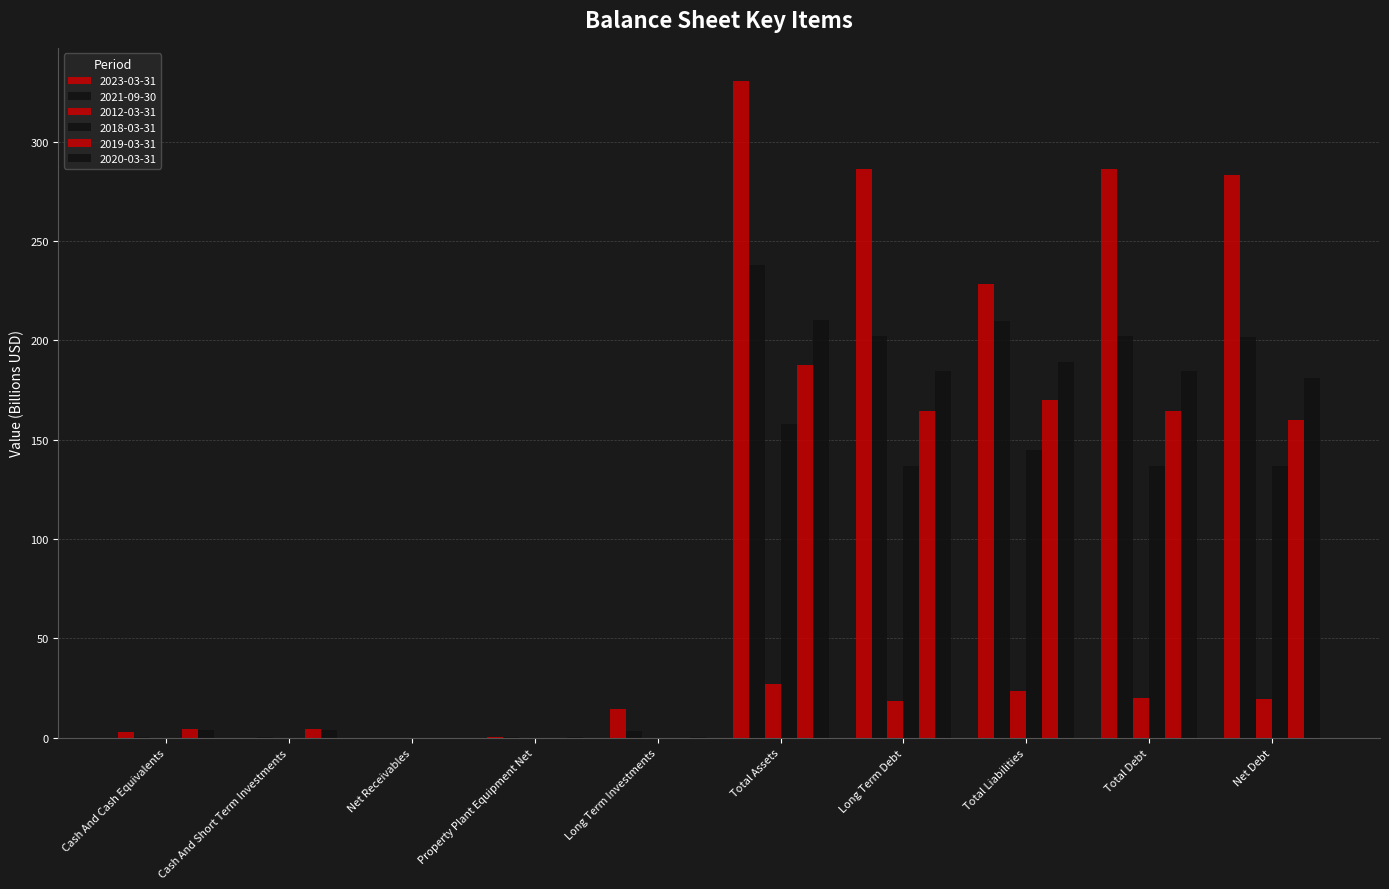

Are the bars grouped side by side (vs. stacked)?

Yes